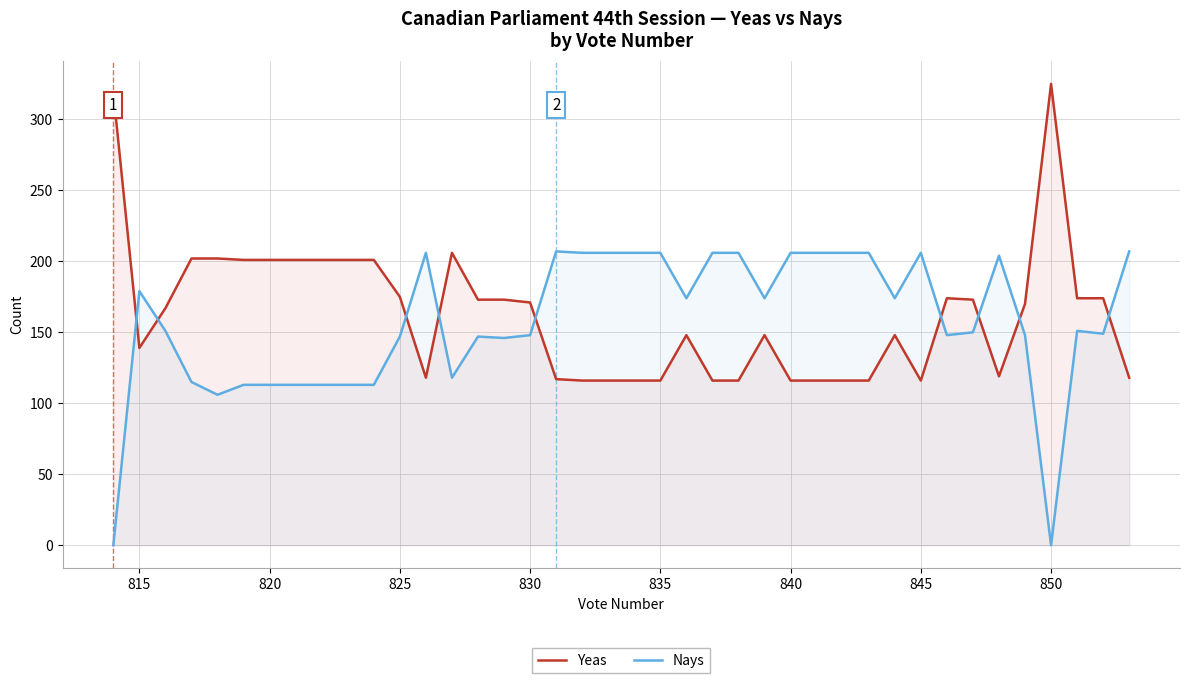

True or false: Nays and Yeas cross at least once.

True